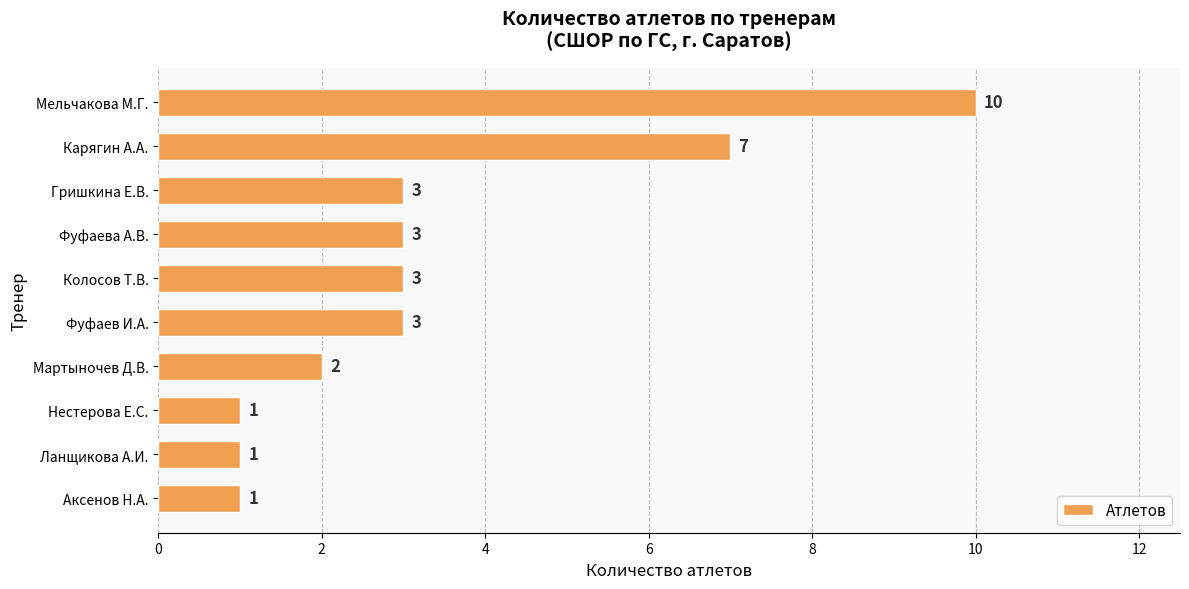

What is the approximate value at Мельчакова М.Г.?

10